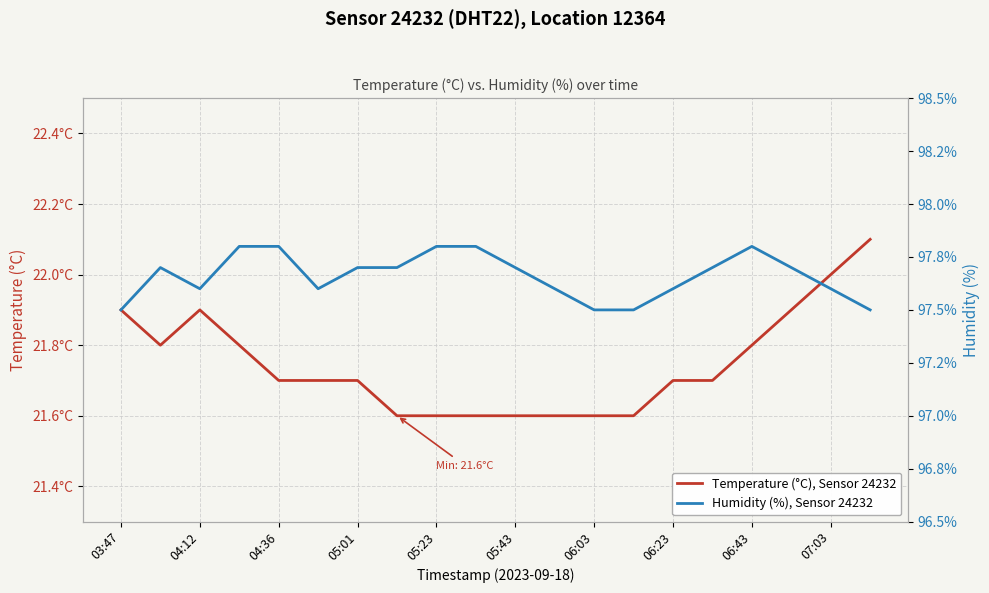

At how many categories does at least one series exceed 26?

20